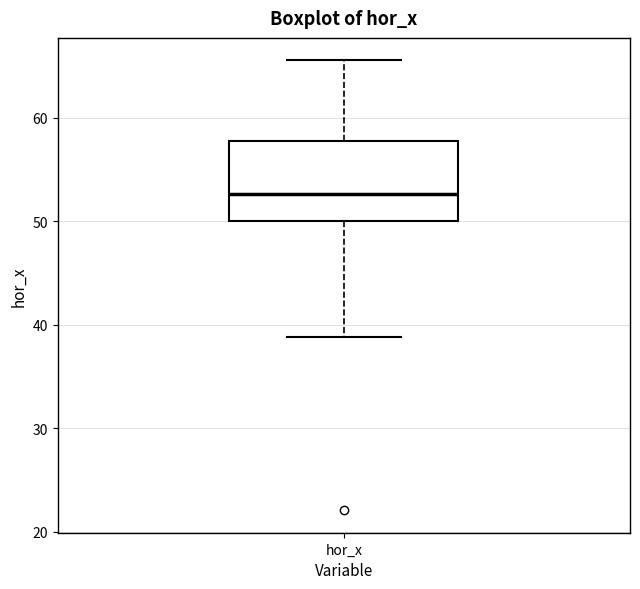

Transcribe this box plot: give where the median line is, the range the box spans, and where the two whiskers end, as read against the y-axis. The values are not printed on the chart, so give them approximately, as read against the axis.

median 53, box 50 to 58, whiskers 39 to 66